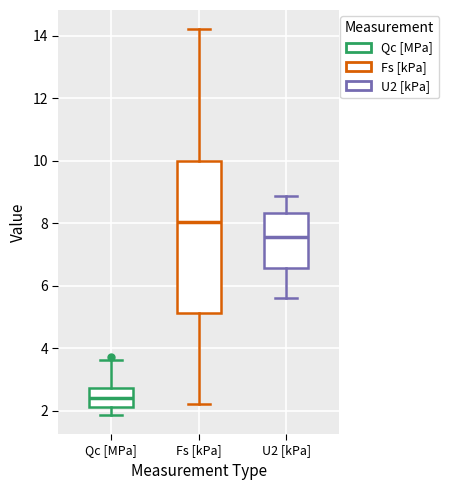

Reading left to right, transcribe this box plot: for each box, give where its median line is, the range the box spans, and where its two whiskers end, as read against the y-axis. The values are not printed on the chart, so give them approximately, as read against the axis.

Qc [MPa]: median 2.4, box 2.2 to 2.8, whiskers 1.8 to 3.6
Fs [kPa]: median 8.0, box 5.2 to 10.0, whiskers 2.2 to 14.2
U2 [kPa]: median 7.6, box 6.6 to 8.4, whiskers 5.6 to 8.8